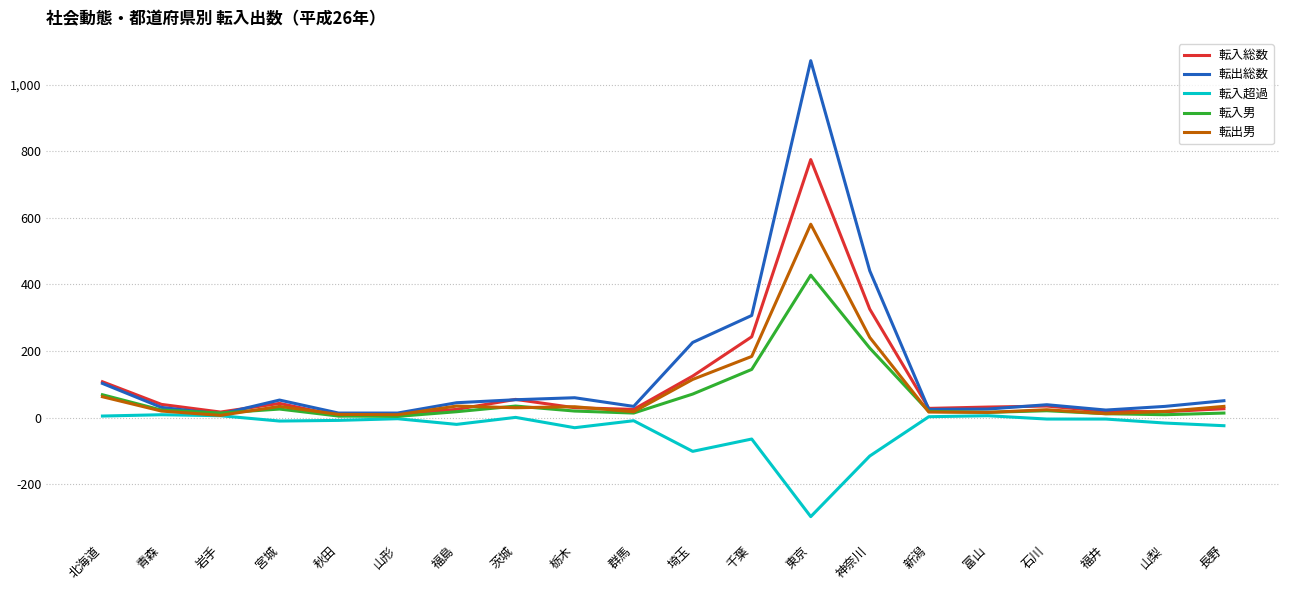

What is the minimum value shown in the chart?

-297